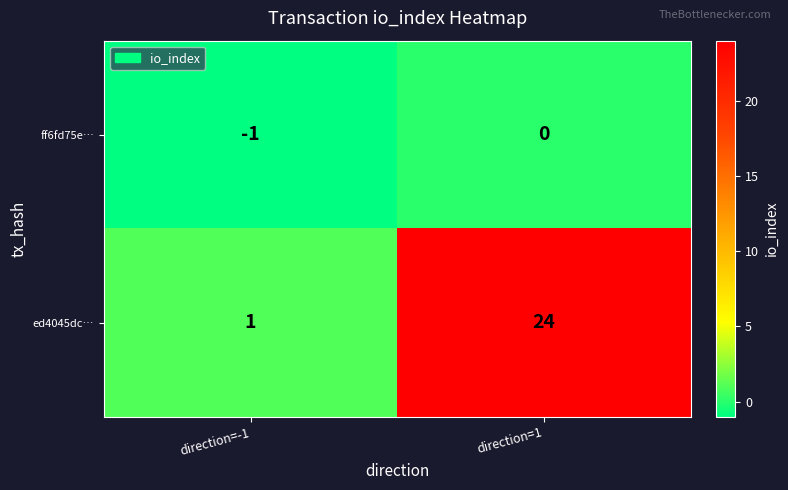

Which series changed the most between direction=-1 and direction=1?

ed4045dc…